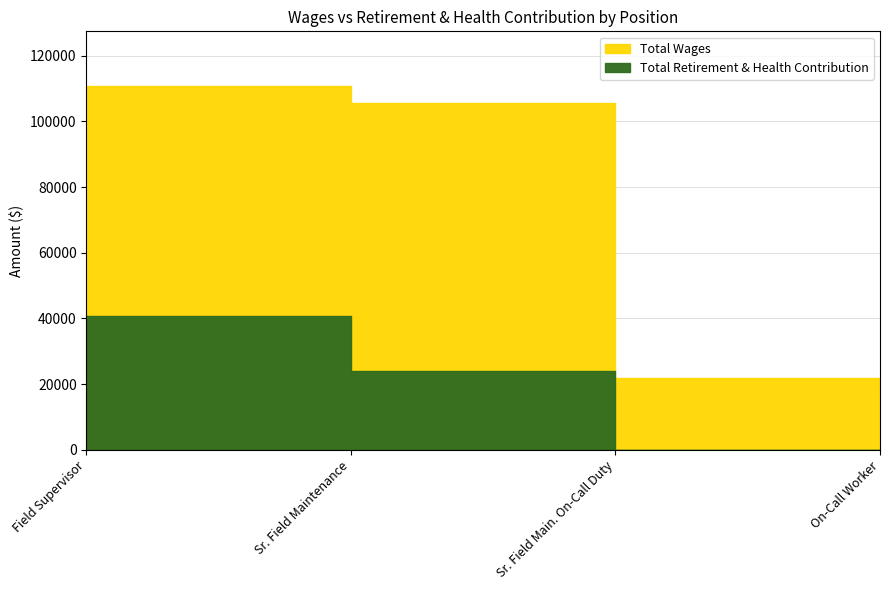

Which category has the lowest value in the Total Wages series?

On-Call Worker